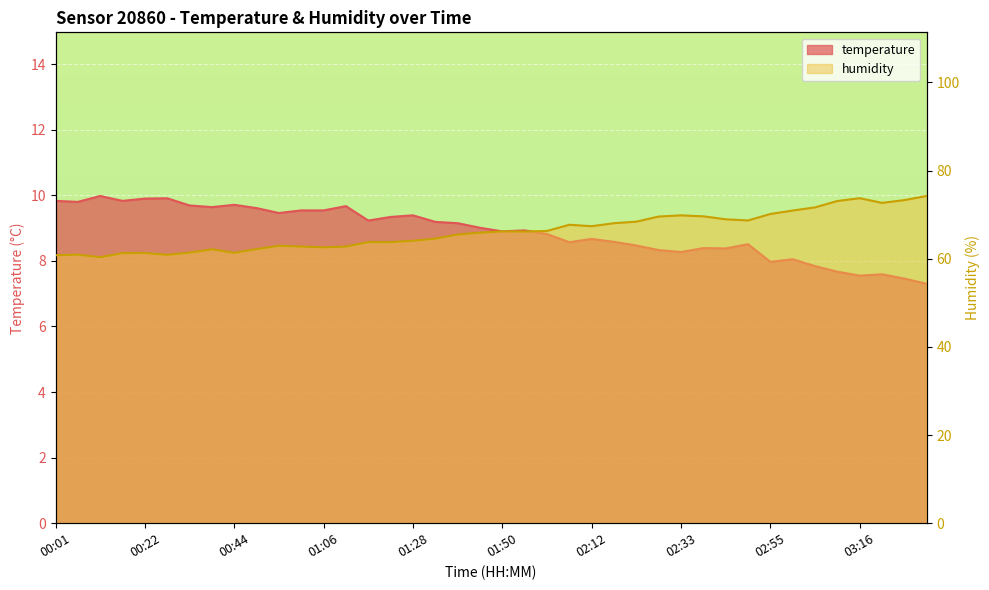

How many lines are shown in the chart?

2